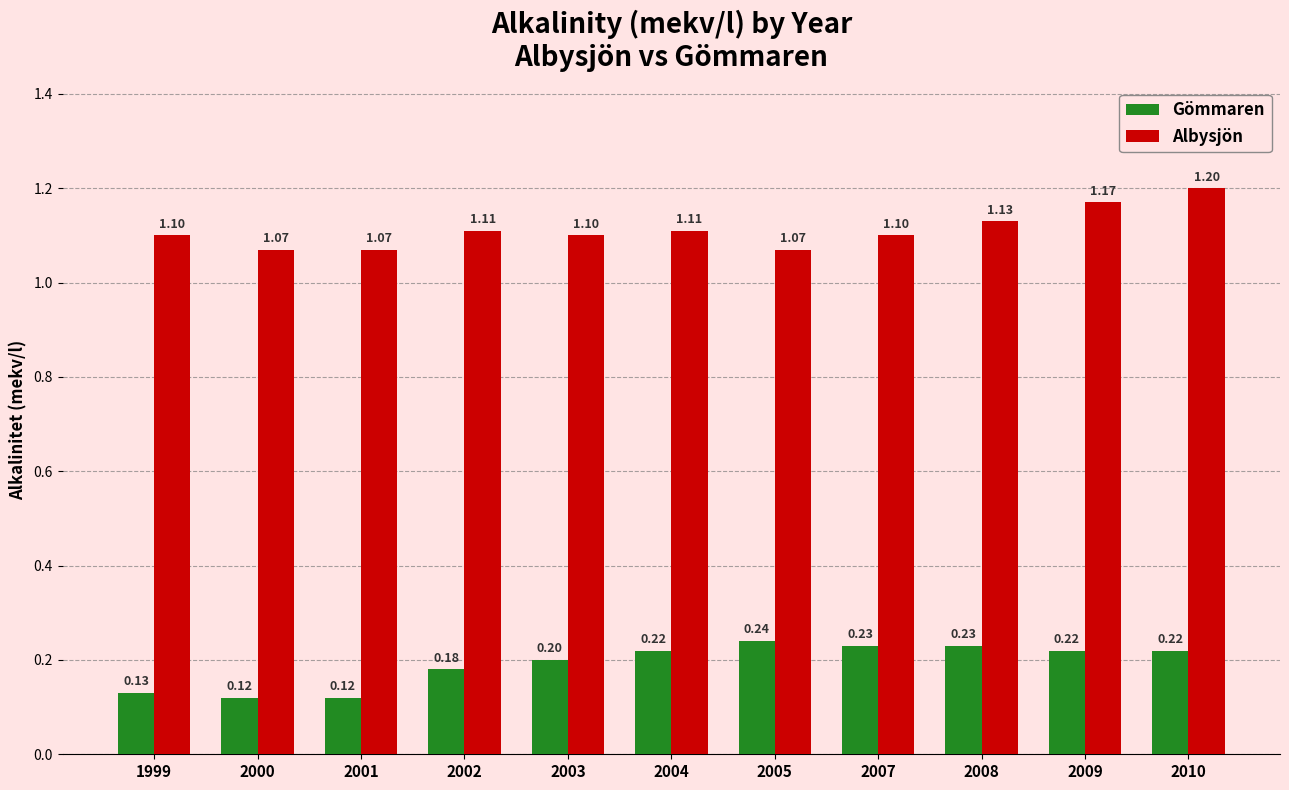

What is the value of the Albysjön bar at the 9th from the left?

1.1